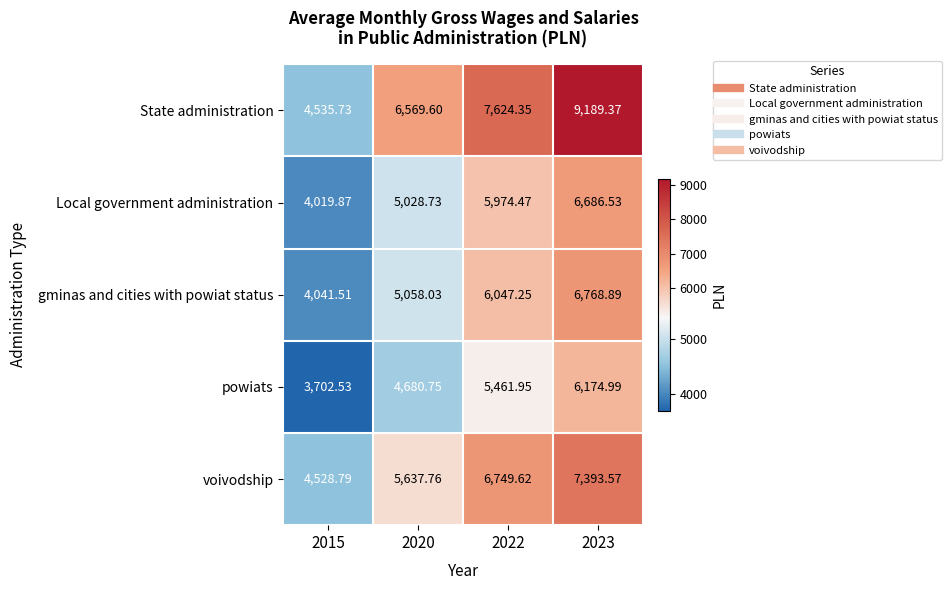

Is the value of State administration at 2015 greater than the value of Local government administration at 2015?

Yes